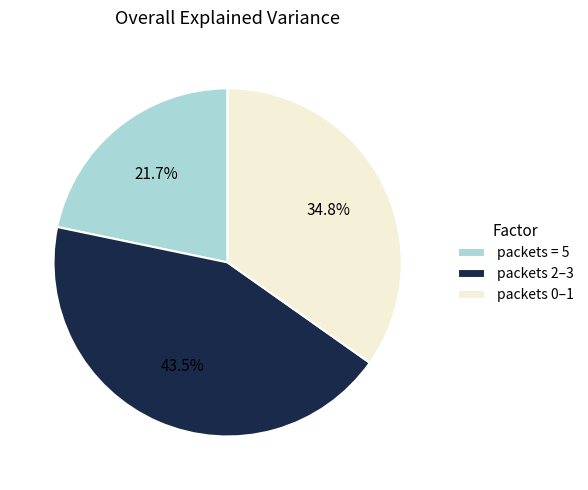

Which category has the biggest portion of the pie?

packets 2–3